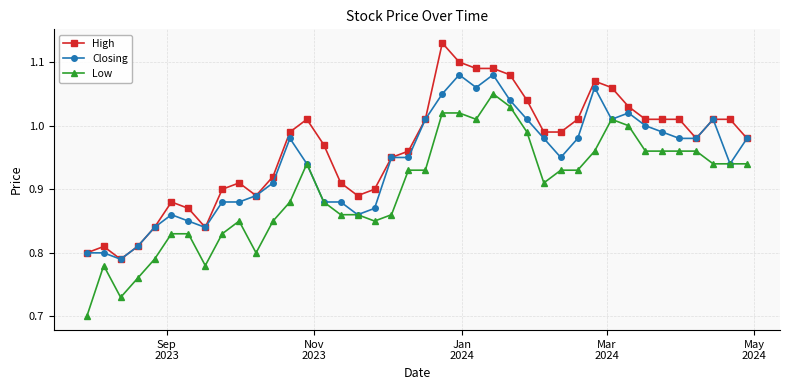

True or false: High has more than 1 points higher than both neighbors.

True